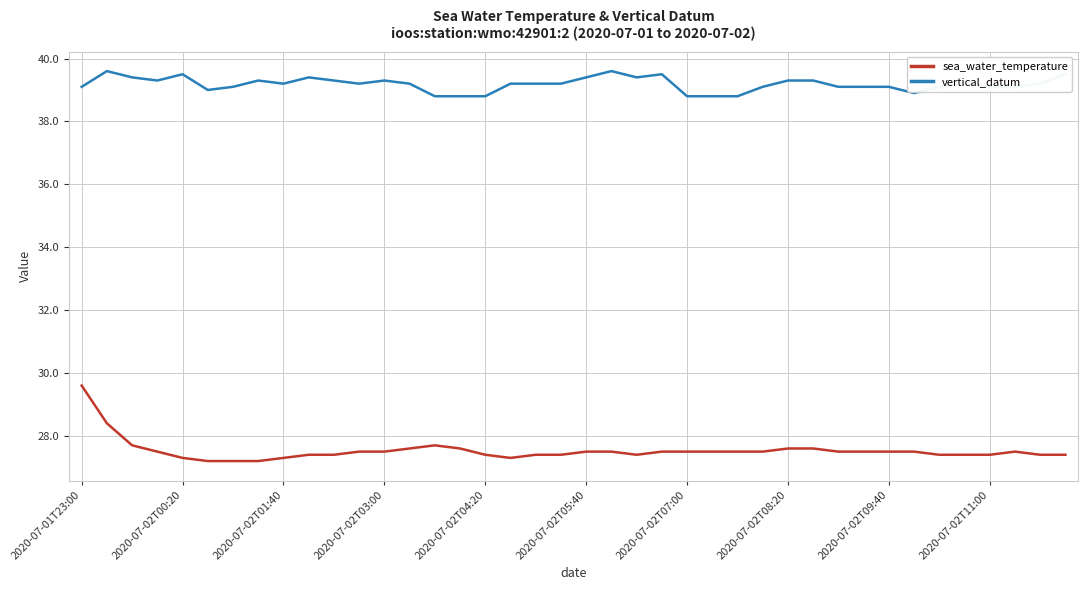

True or false: vertical_datum and sea_water_temperature intersect in this chart.

False